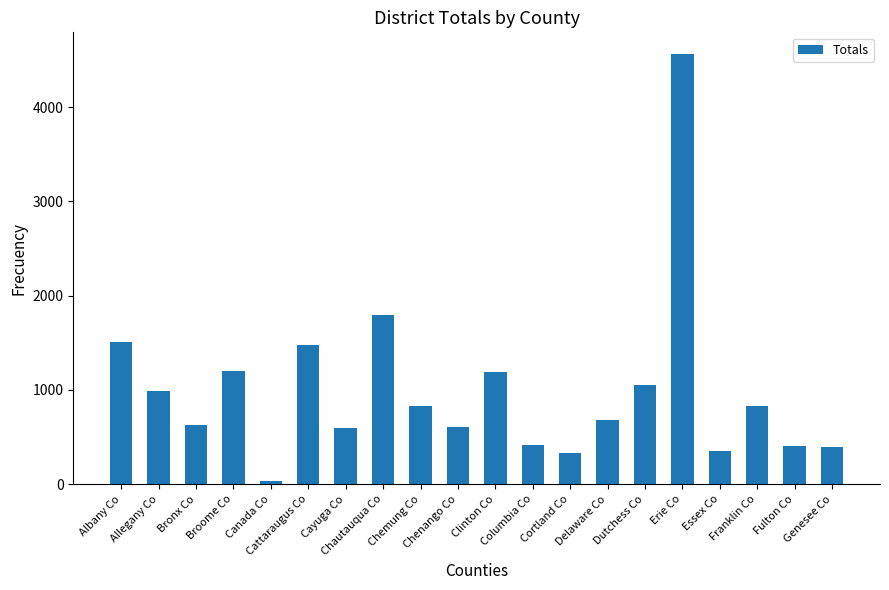

What is the difference between the second highest and second lowest values?

1460